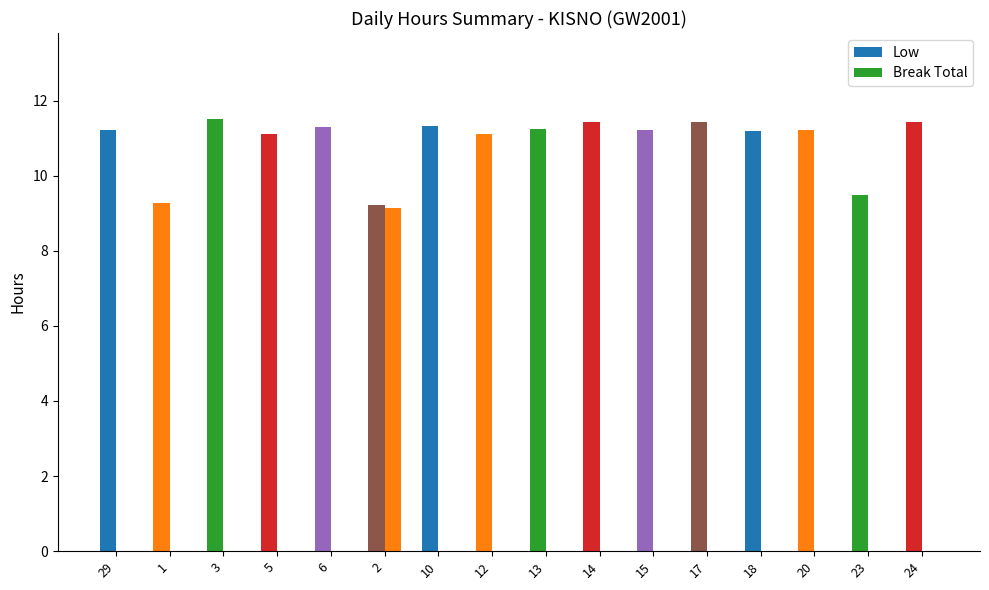

Rank the series by their maximum value, from lowest to highest.

Break Total, Low